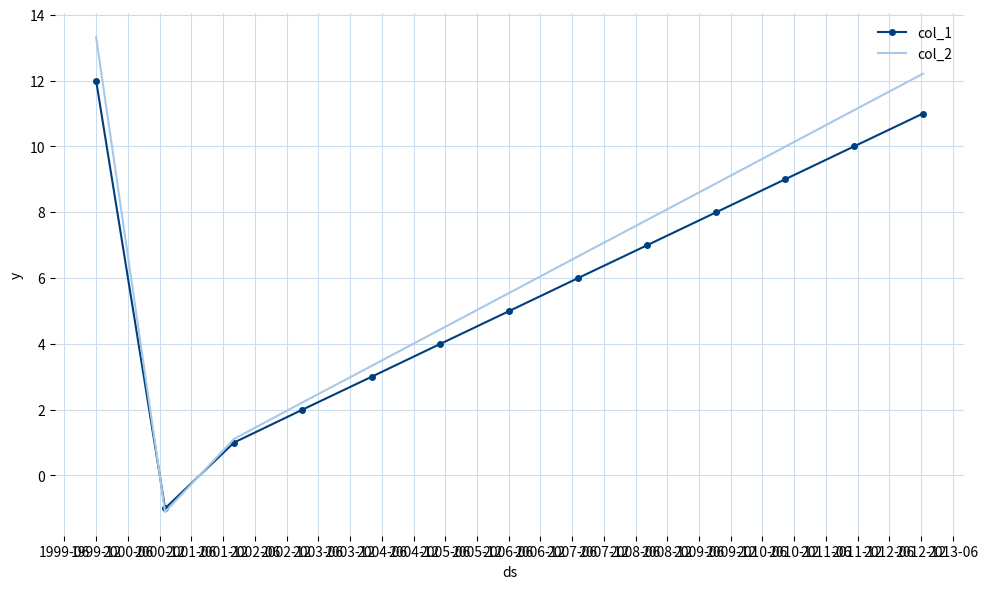

List the series in order of their peak value, highest first.

col_2, col_1